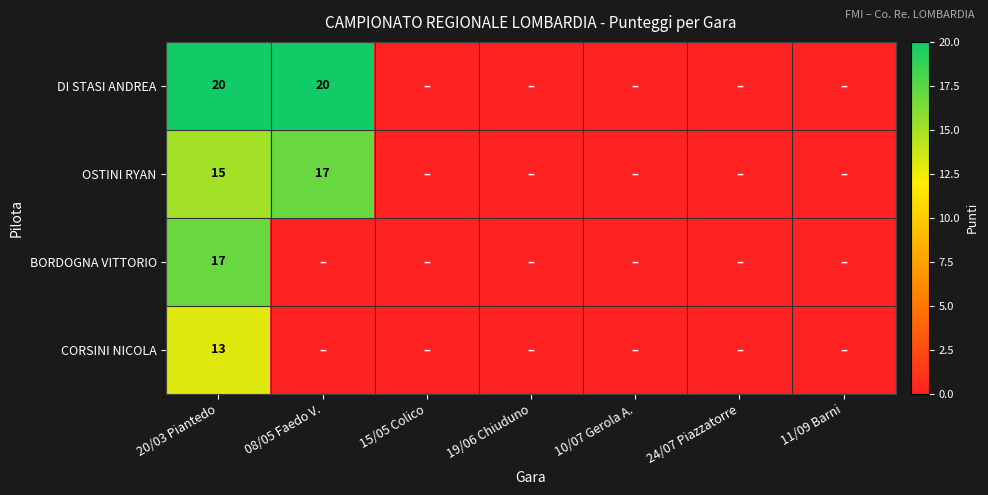

The value of CORSINI NICOLA at 11/09 Barni is 0. True or false?

True